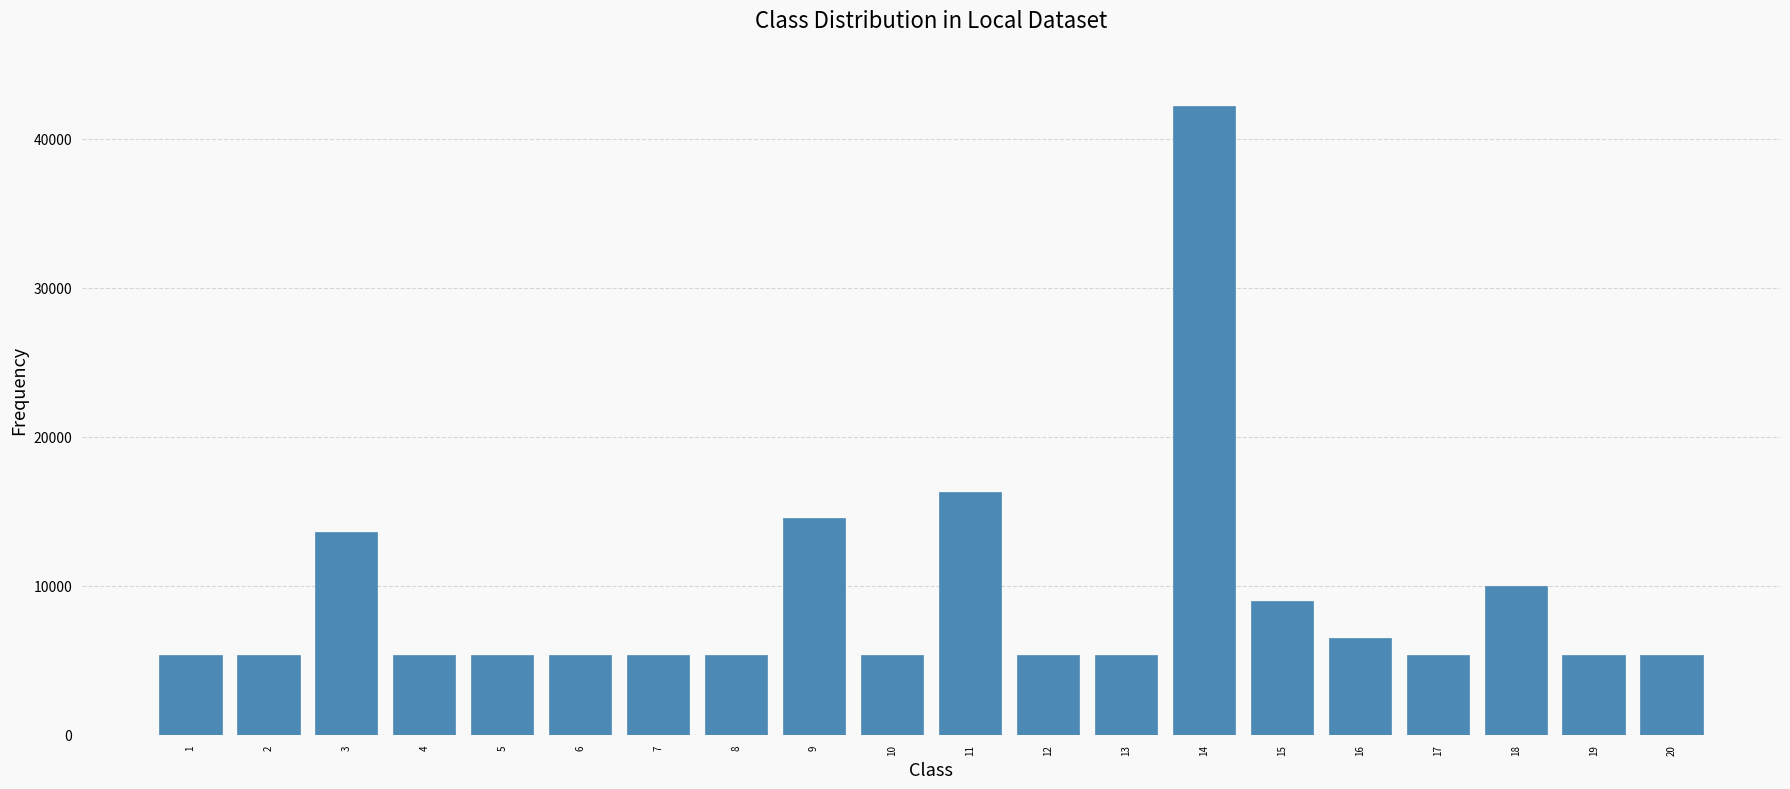

What is the ratio of the value at 18 to the value at 3?

0.7